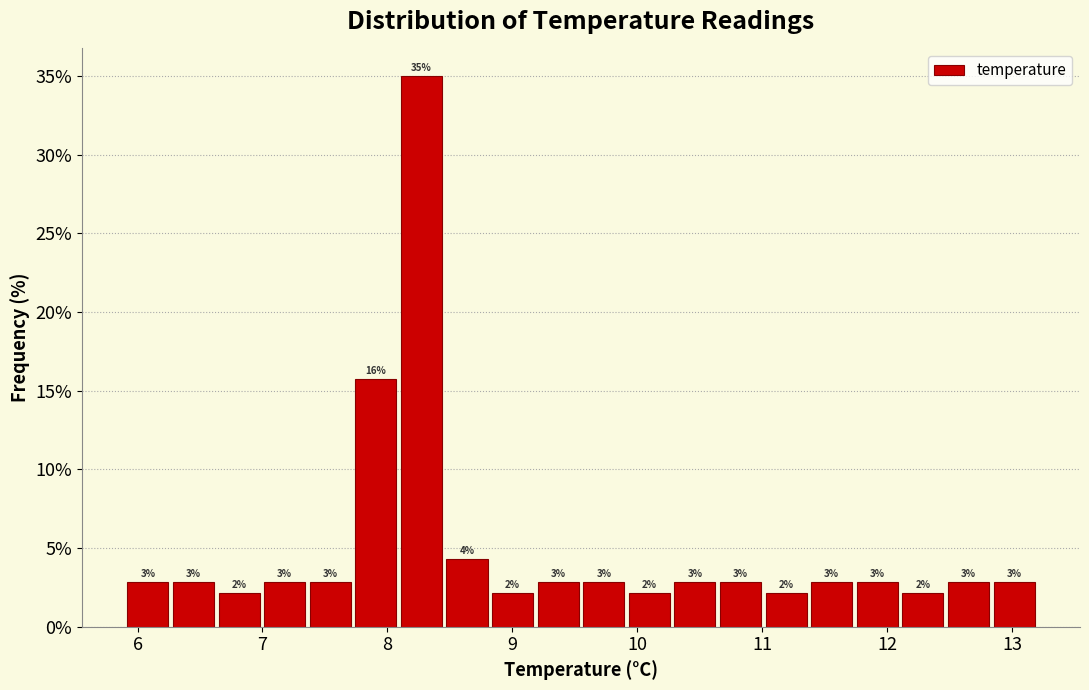

Around what value on the x-axis is the tallest bar? Give the approximate position of its centre, as read against the axis.

8.3